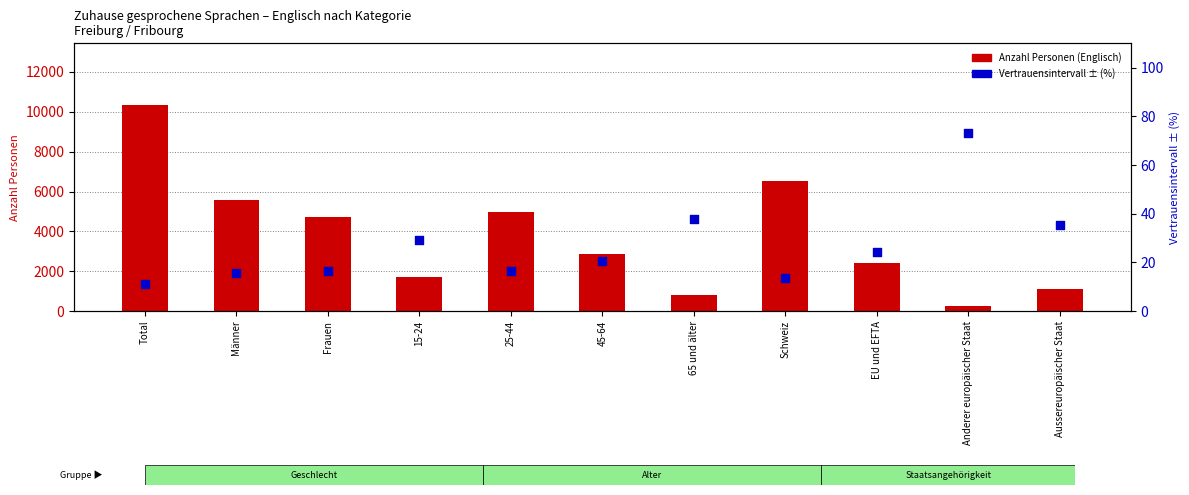

Which series has the largest total across all categories?

Anzahl Personen (Englisch)